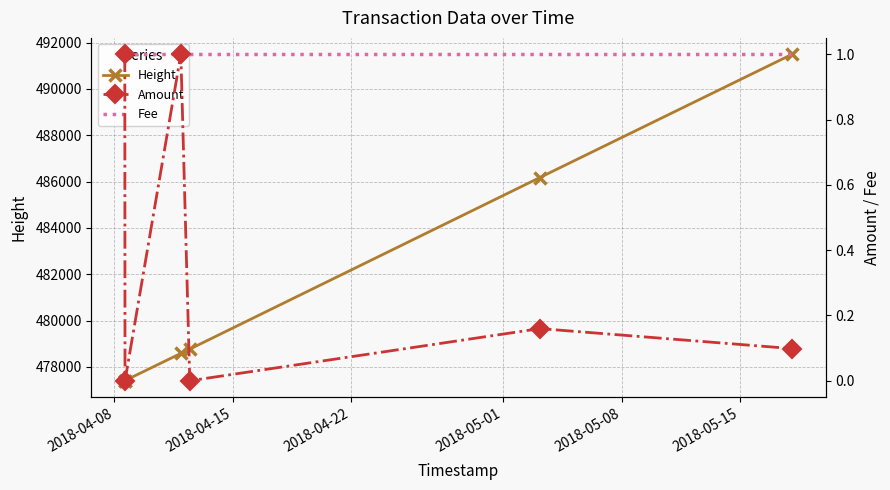

What is the value of the Height point at the 3rd from the left?

478583